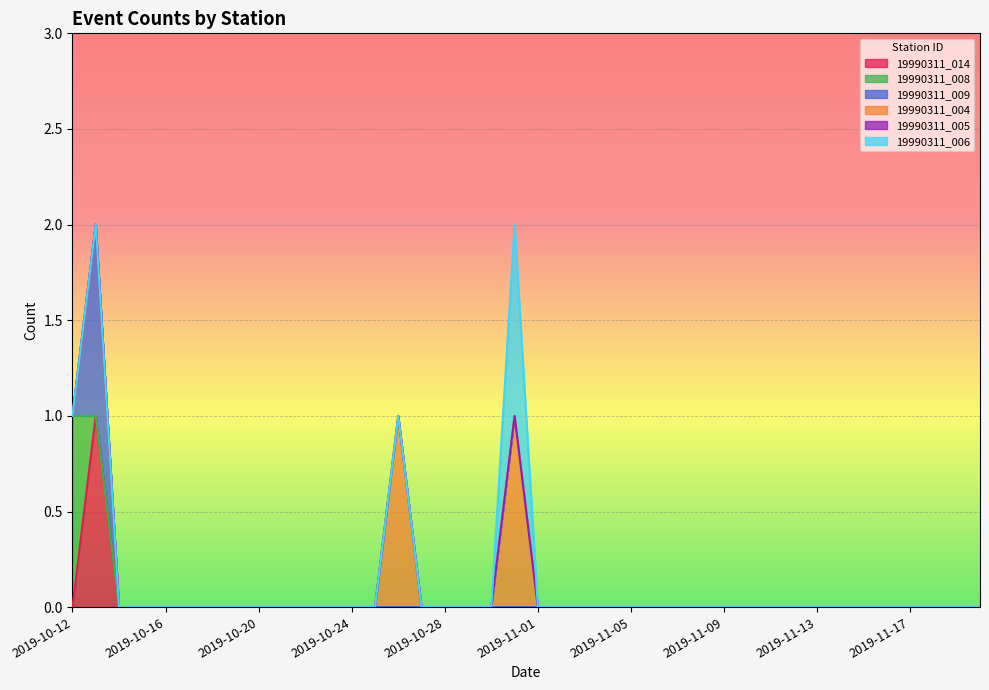

True or false: 19990311_004 and 19990311_009 cross at least once.

False